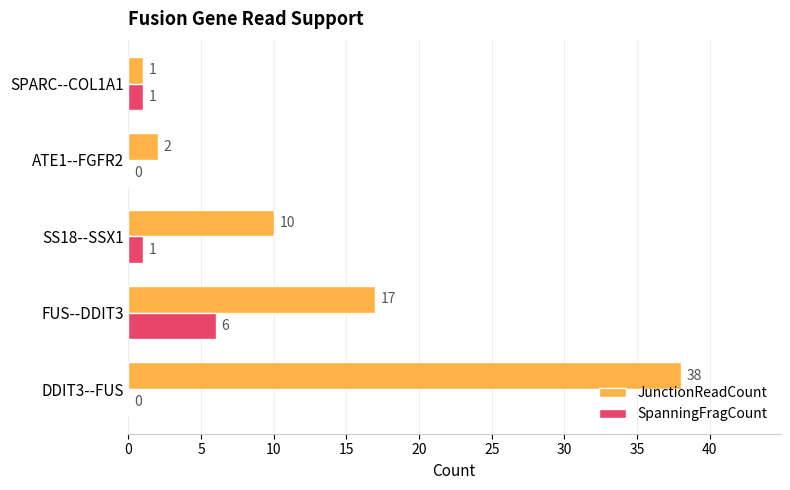

Which series has the largest total across all categories?

JunctionReadCount